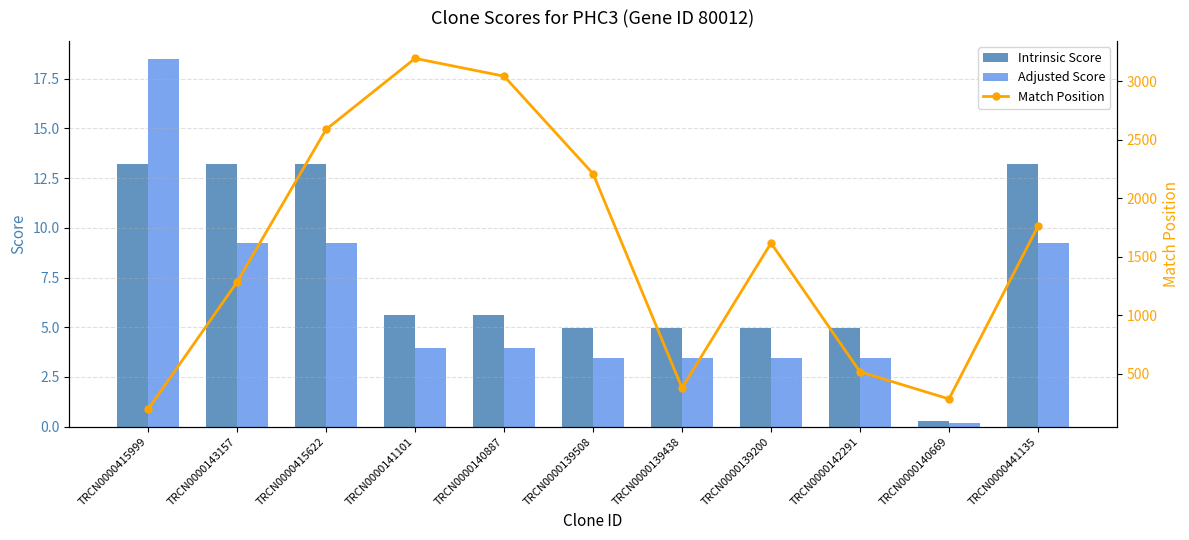

Does the chart contain any negative values?

No